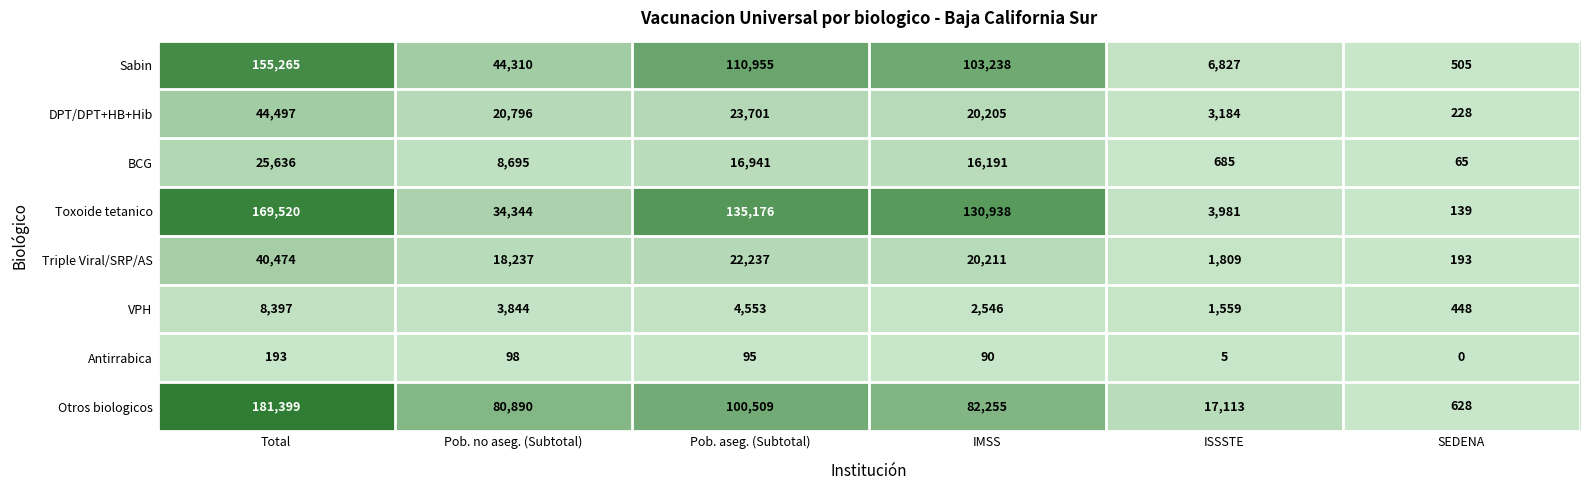

What is the approximate value of VPH at Pob. no aseg. (Subtotal), to the nearest 50?

3850